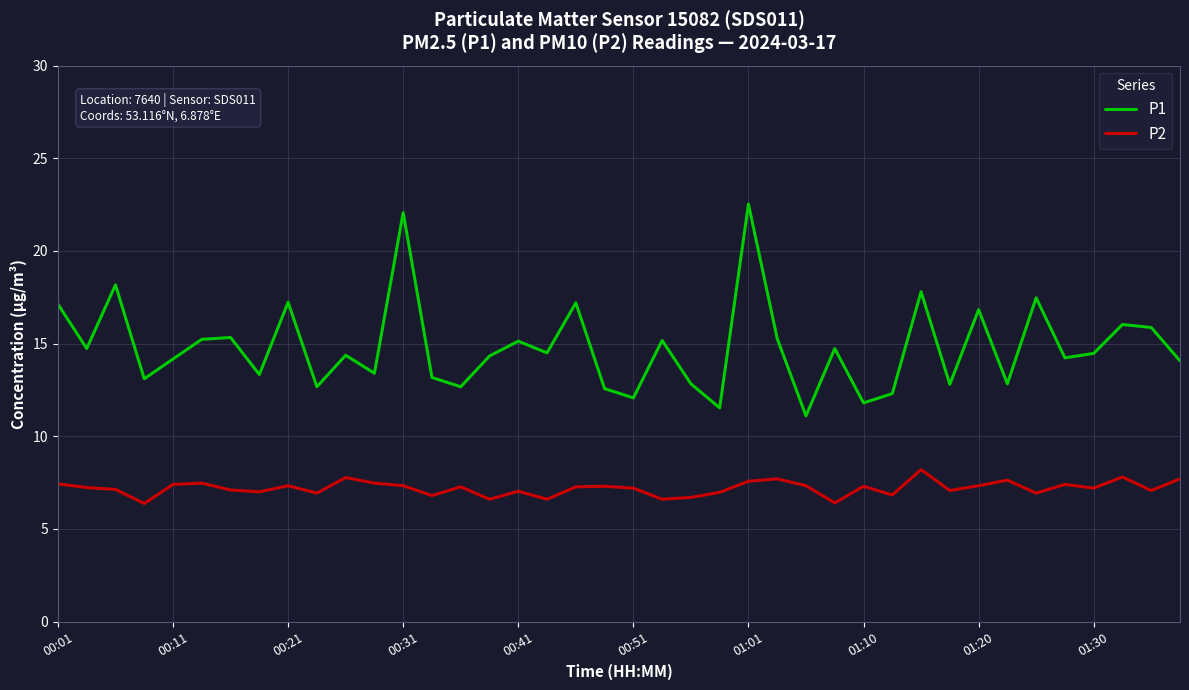

What is the sum of all P2 values?

287.8